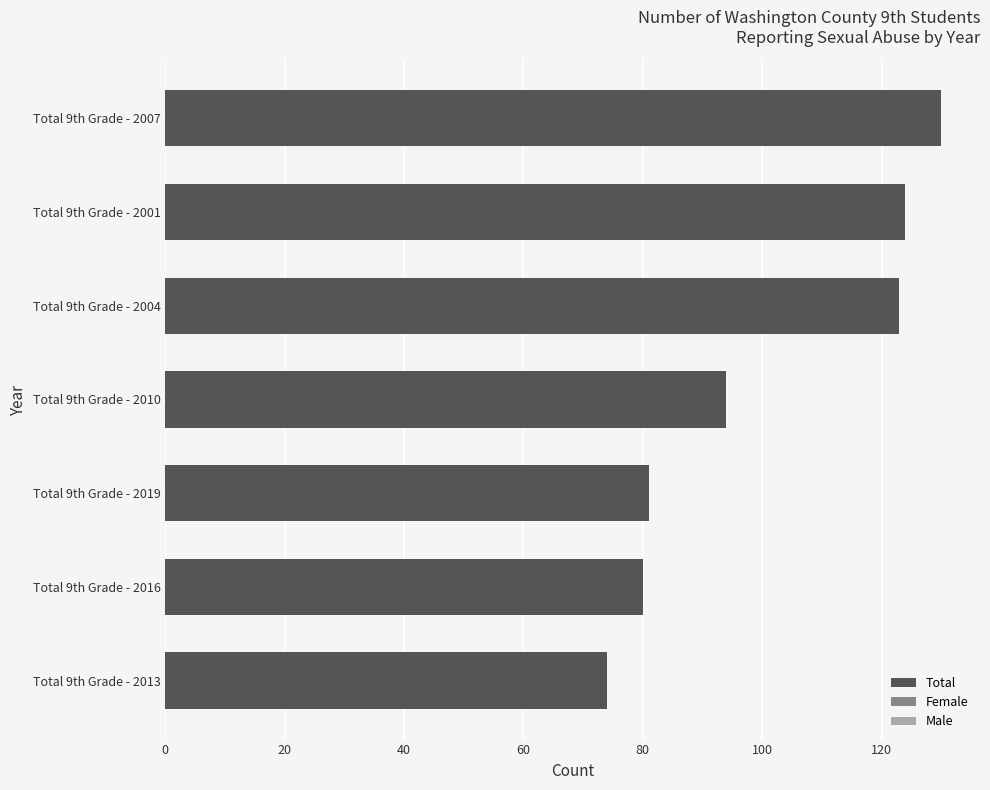

What is the change in value from Total 9th Grade - 2013 to Total 9th Grade - 2004?

+49